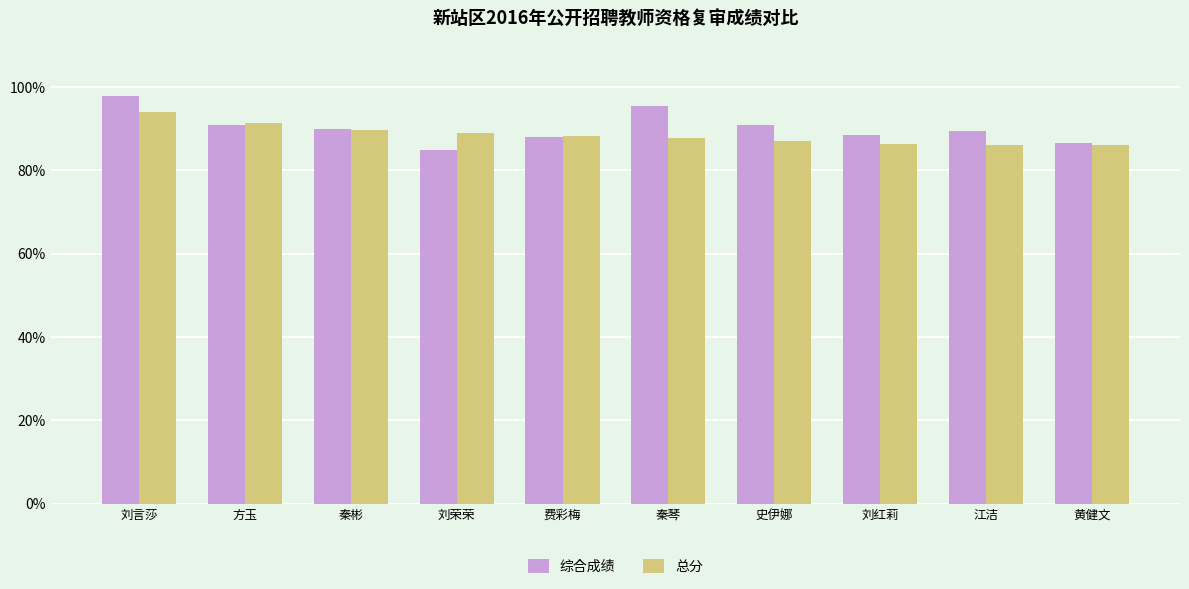

What is the average value of the 综合成绩 series?

90.3